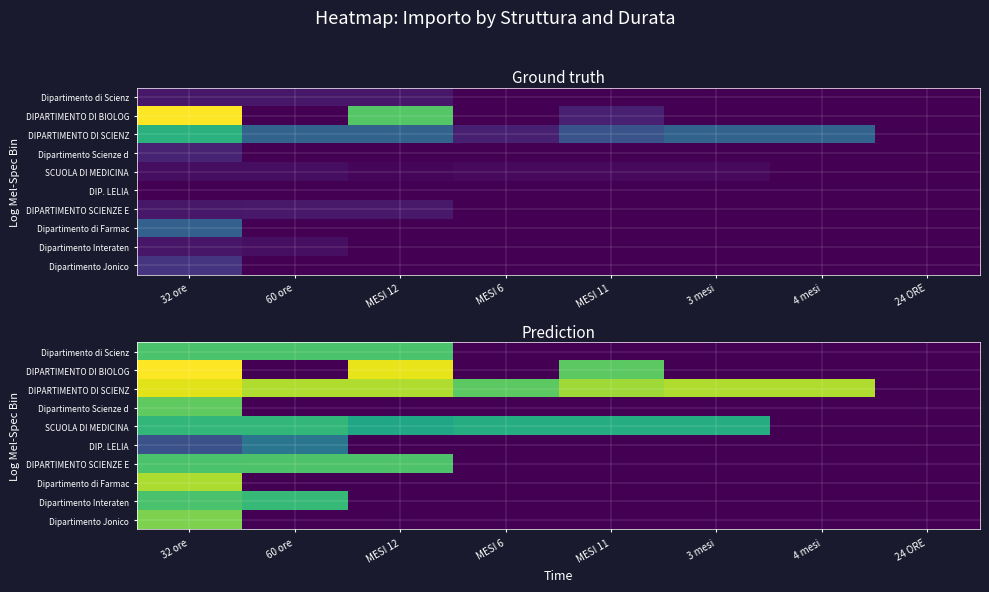

At how many categories does at least one series exceed 6?

7